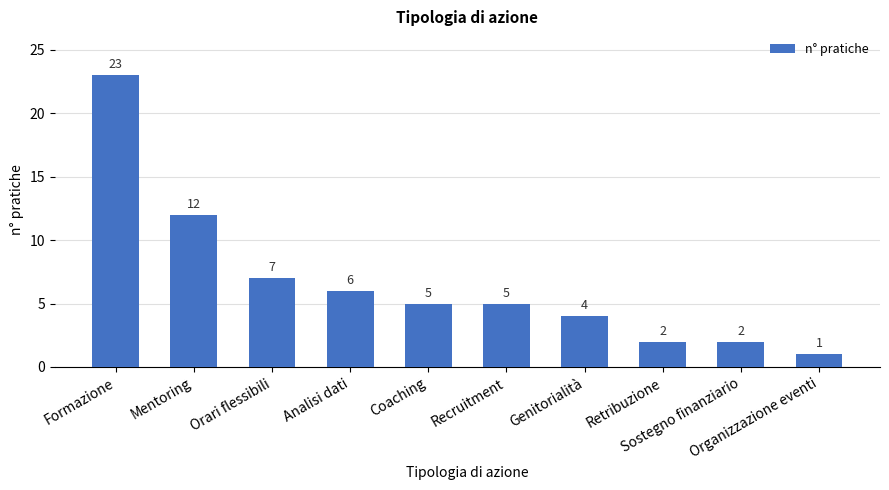

The chart shows a value of 2 at Organizzazione eventi. True or false?

False